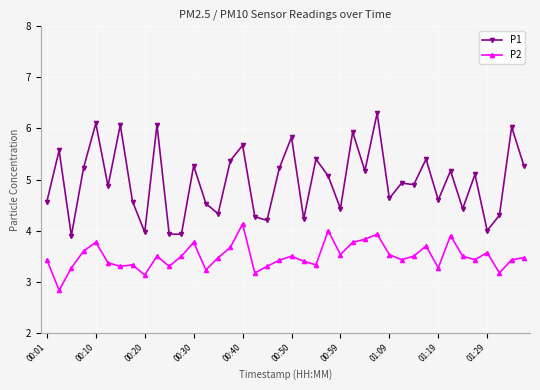

What is the difference between the maximum and minimum values in the P1 series?

2.4